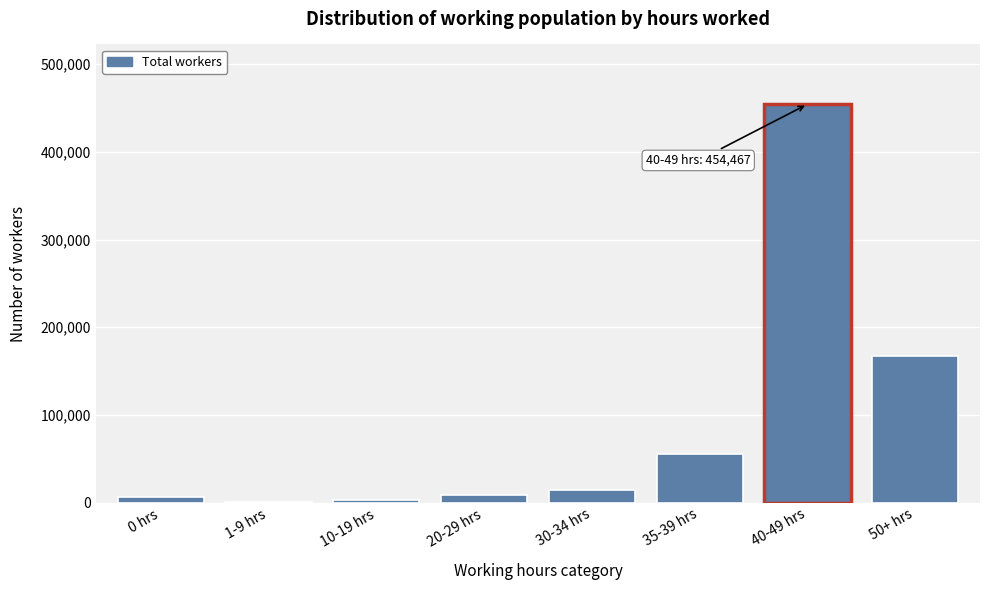

Reading left to right, transcribe all the data shown in this chart.

0 hrs=6320	1-9 hrs=199	10-19 hrs=2570	20-29 hrs=8684	30-34 hrs=14587	35-39 hrs=55132	40-49 hrs=454467	50+ hrs=167659